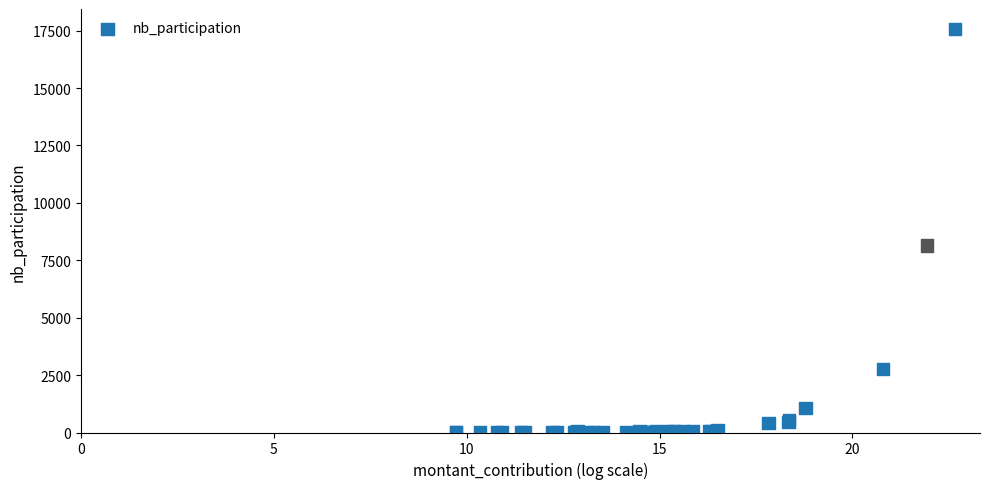

What Y value in the scatter plot is closest to 8782?

8151